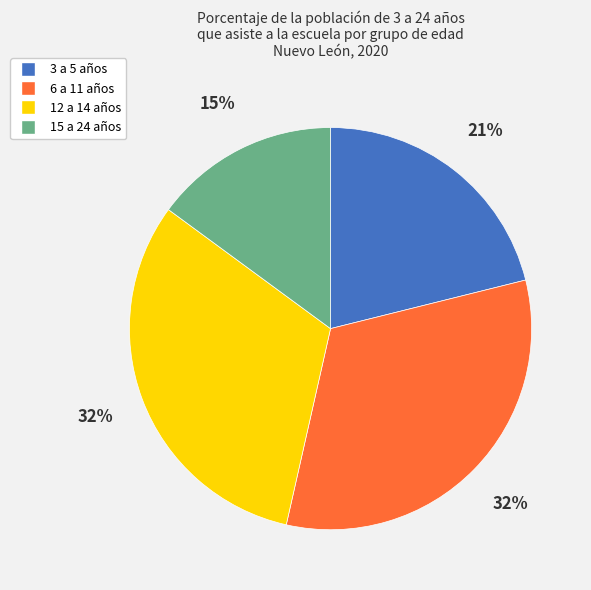

What is the smallest slice in the pie chart?

15 a 24 años